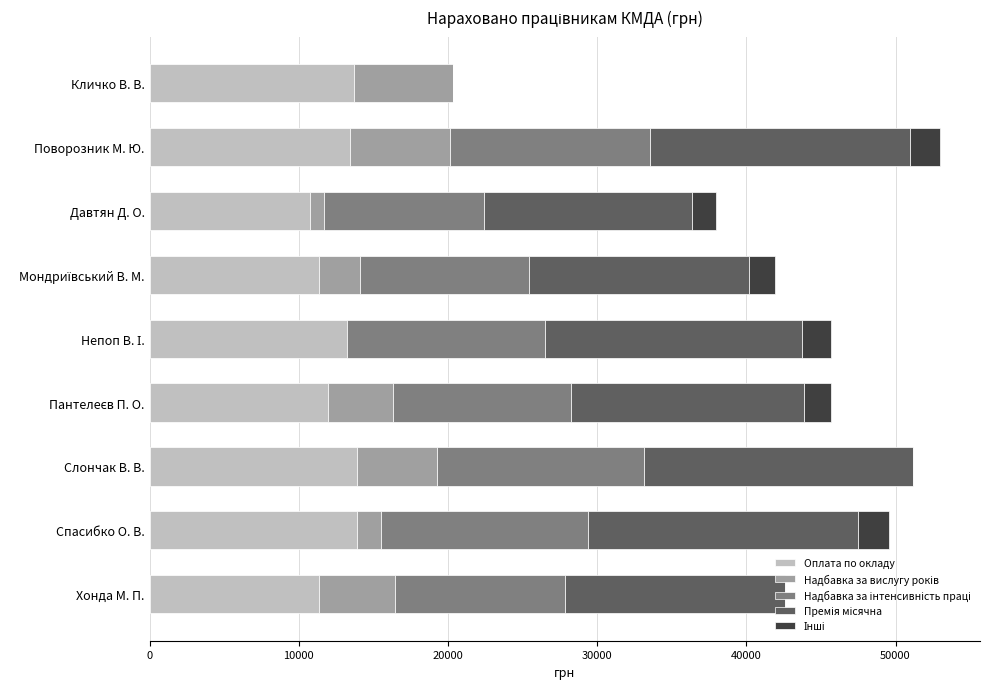

What is the maximum value for Оплата по окладу?

13875.0